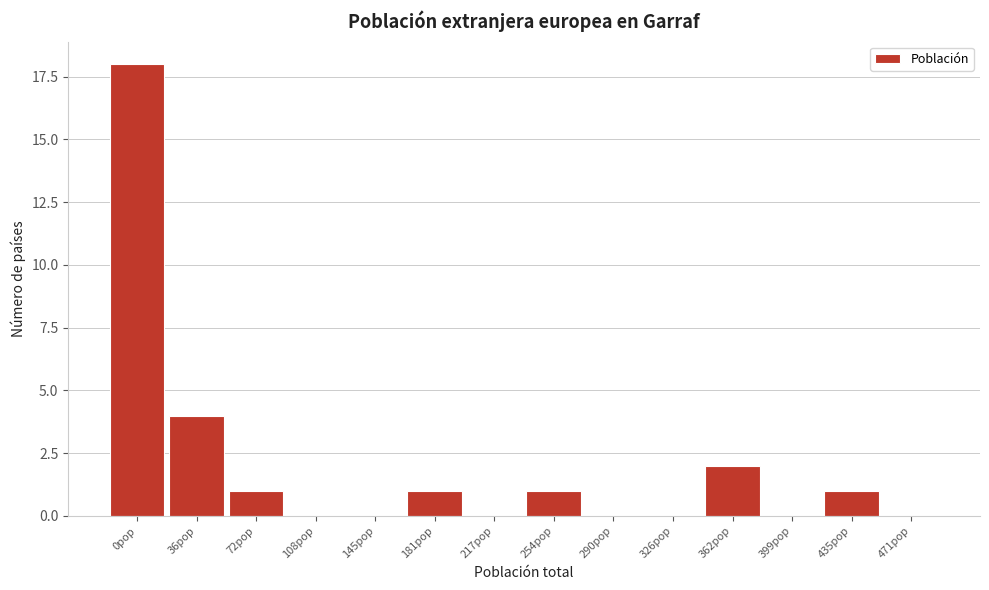

Reading left to right, extract all data points from this chart.

0pop=18	36pop=4	72pop=1	108pop=0	145pop=0	181pop=1	217pop=0	254pop=1	290pop=0	326pop=0	362pop=2	399pop=0	435pop=1	471pop=0